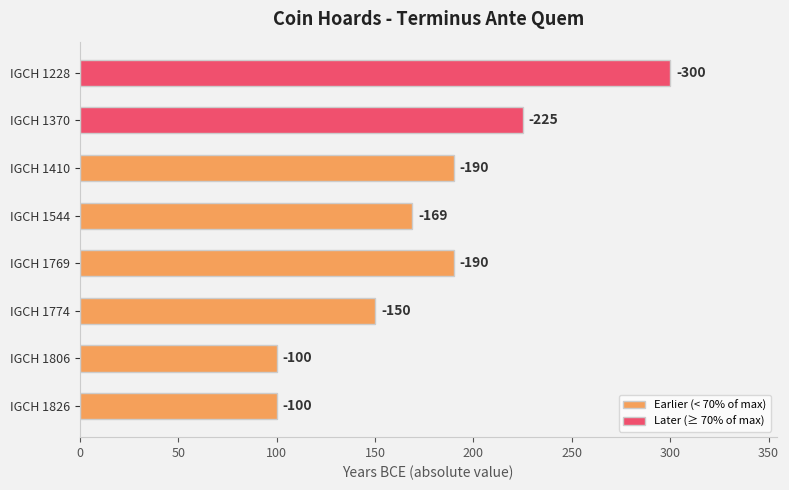

Does the chart contain any negative values?

No